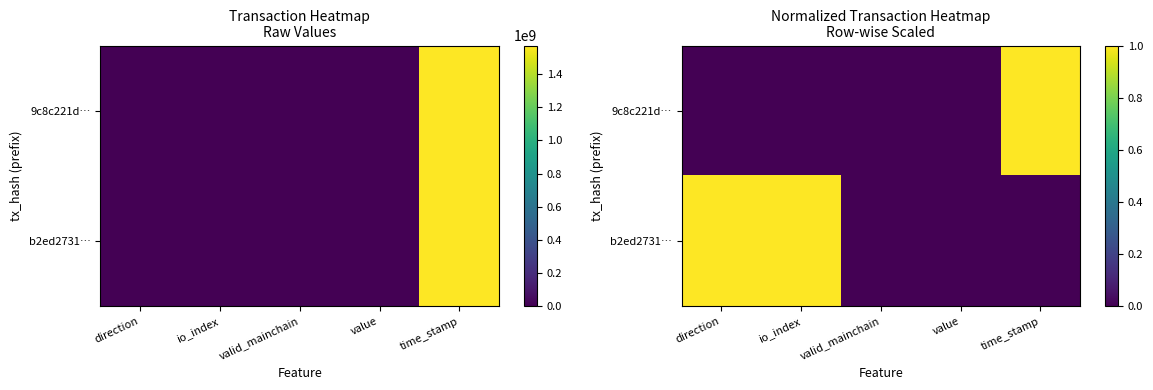

Which series has the largest range (max minus min)?

9c8c221d…